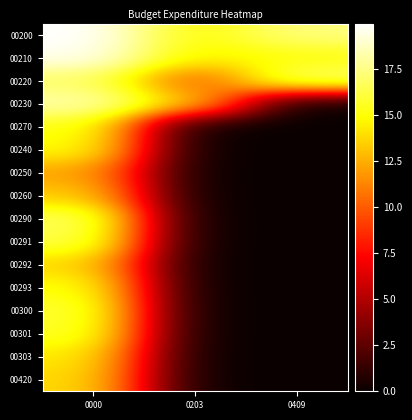

At which category is the sum across all series the highest?

0000